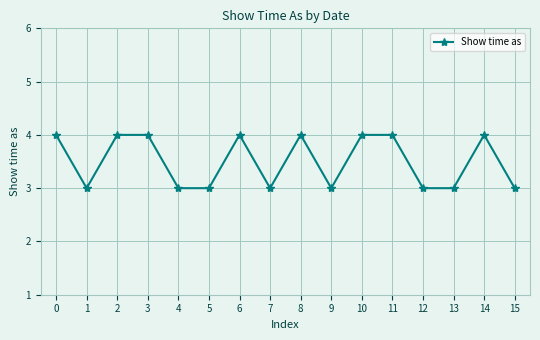

What value does the data have at 6?

4